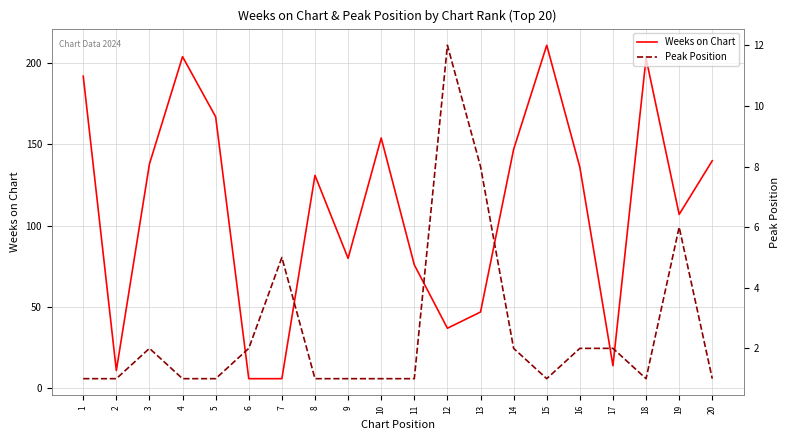

What is the minimum value shown in the chart?

1